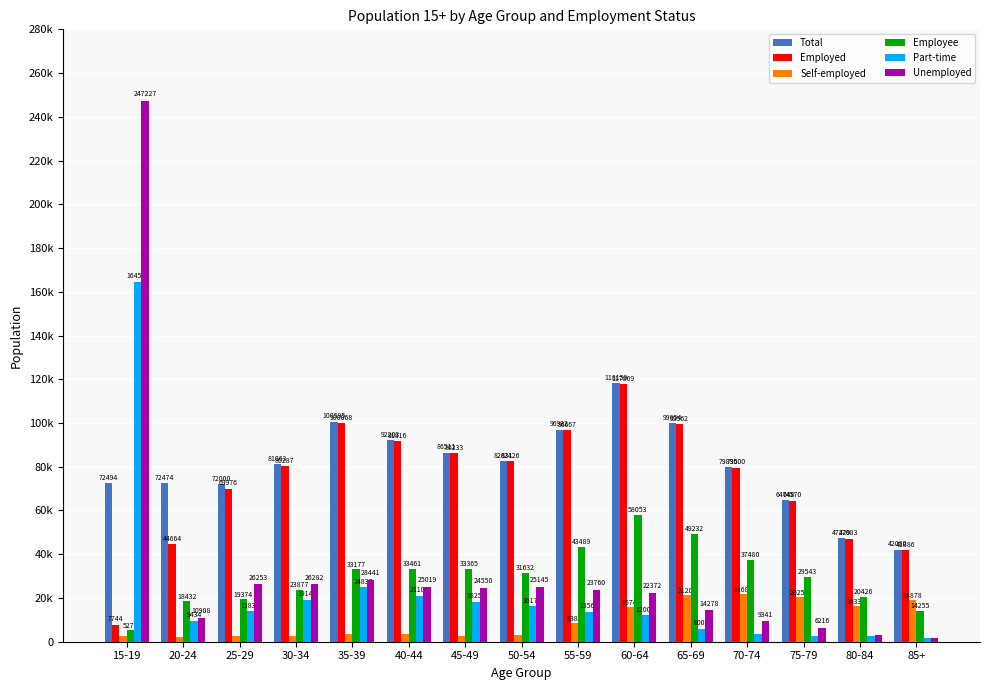

At which category is the sum across all series the highest?

15-19